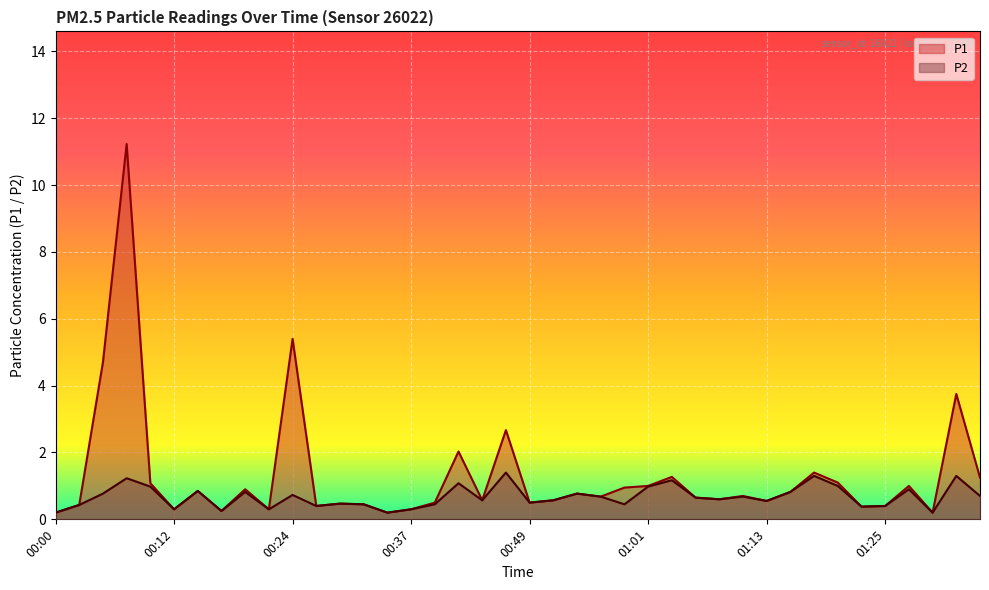

Rank the categories by P2 value from lowest to highest.

00:00, 00:34, 01:30, 00:17, 00:12, 00:22, 00:37, 01:23, 00:27, 01:25, 00:02, 00:32, 00:39, 00:59, 00:29, 00:49, 01:13, 00:44, 00:51, 01:08, 01:06, 00:56, 01:11, 01:35, 00:24, 00:05, 00:54, 00:19, 01:16, 00:15, 01:28, 00:10, 01:01, 01:21, 00:41, 01:03, 00:07, 01:18, 01:33, 00:46